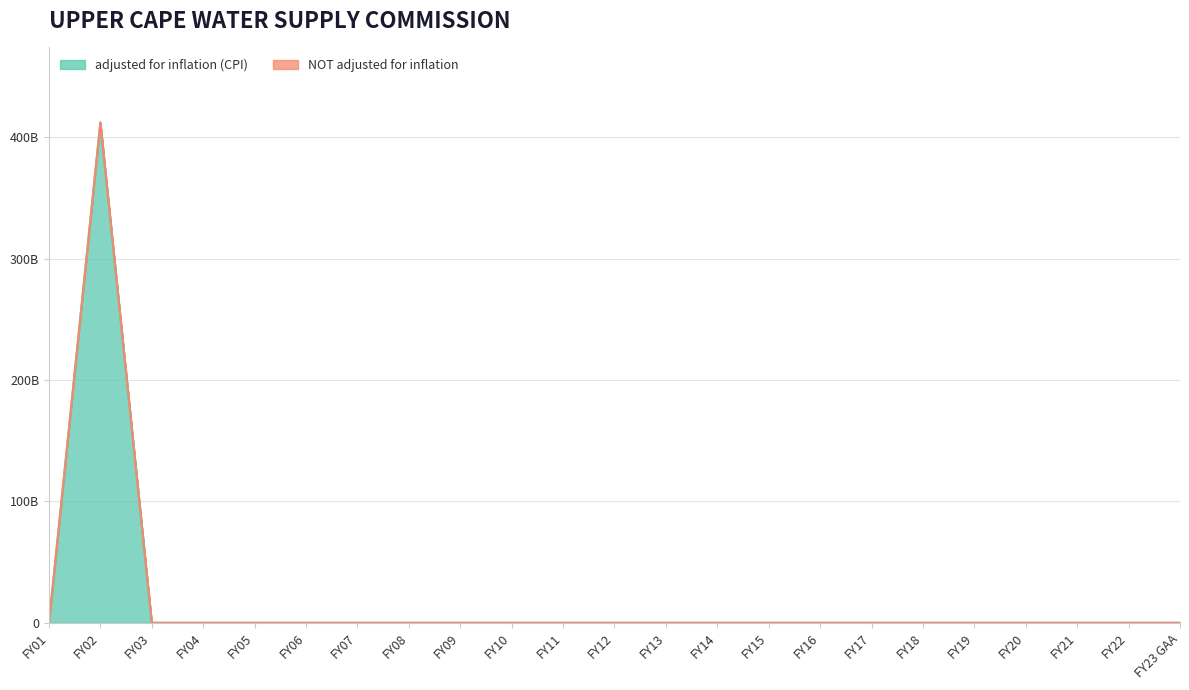

Where is the first local maximum?

FY02